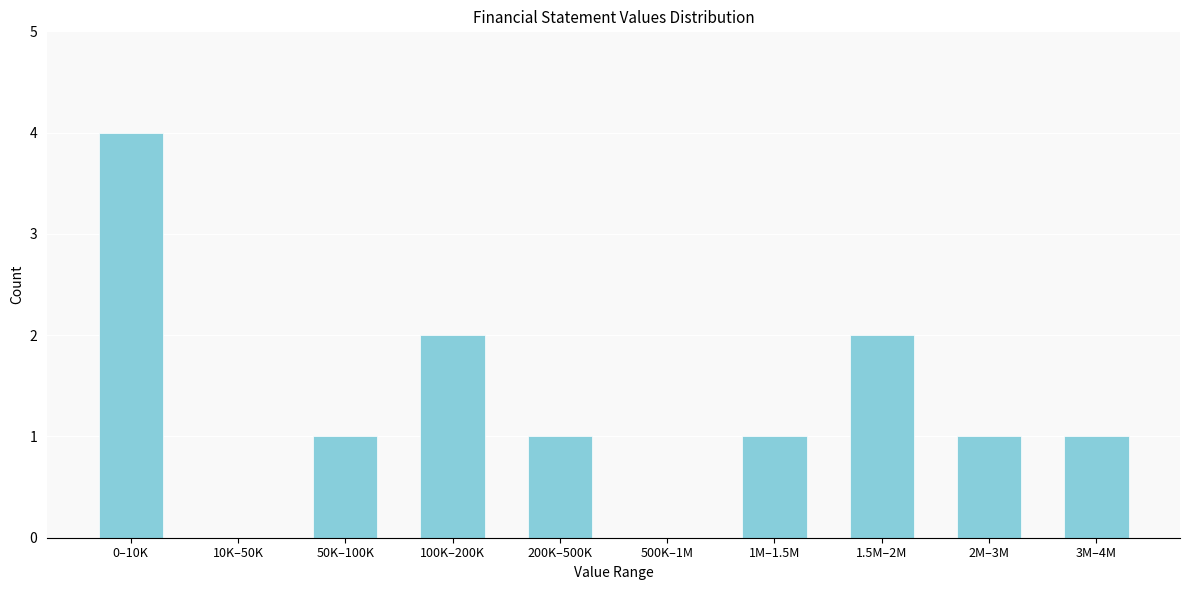

Reading right to left, extract all data points from this chart.

3M–4M=1	2M–3M=1	1.5M–2M=2	1M–1.5M=1	500K–1M=0	200K–500K=1	100K–200K=2	50K–100K=1	10K–50K=0	0–10K=4